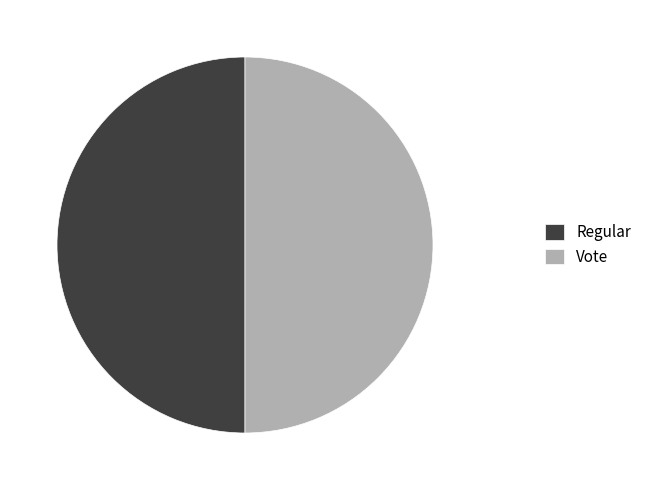

True or false: Vote accounts for 50% of the total.

True